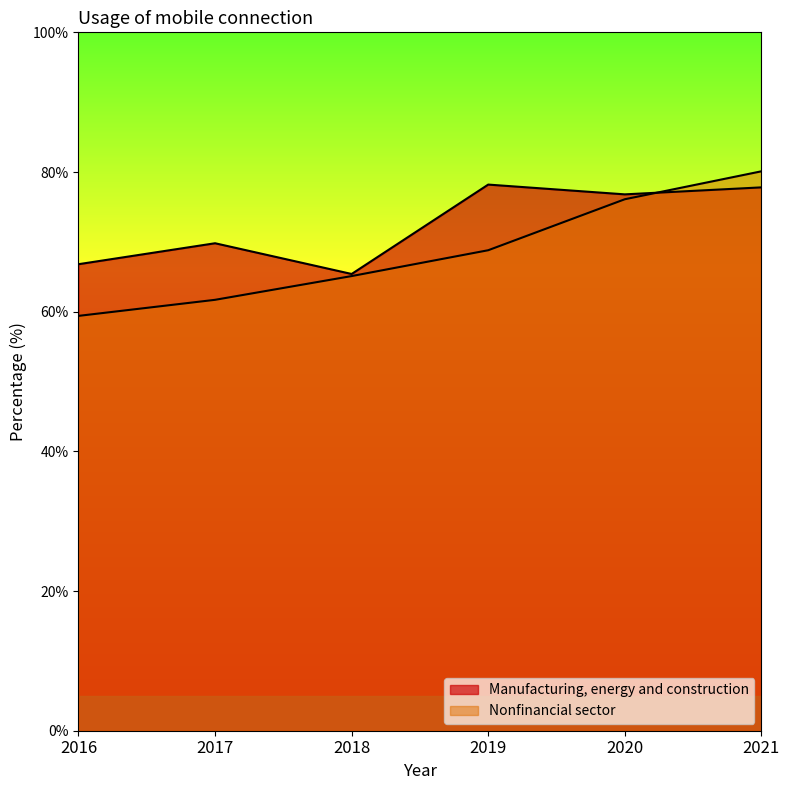

The Manufacturing, energy and construction series shows 77.8 at 2021. True or false?

True